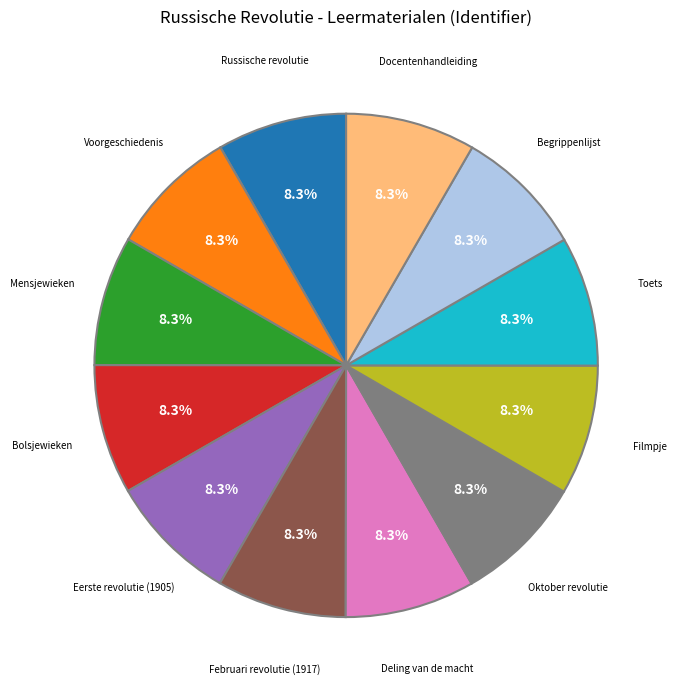

Does any single category account for the majority?

No